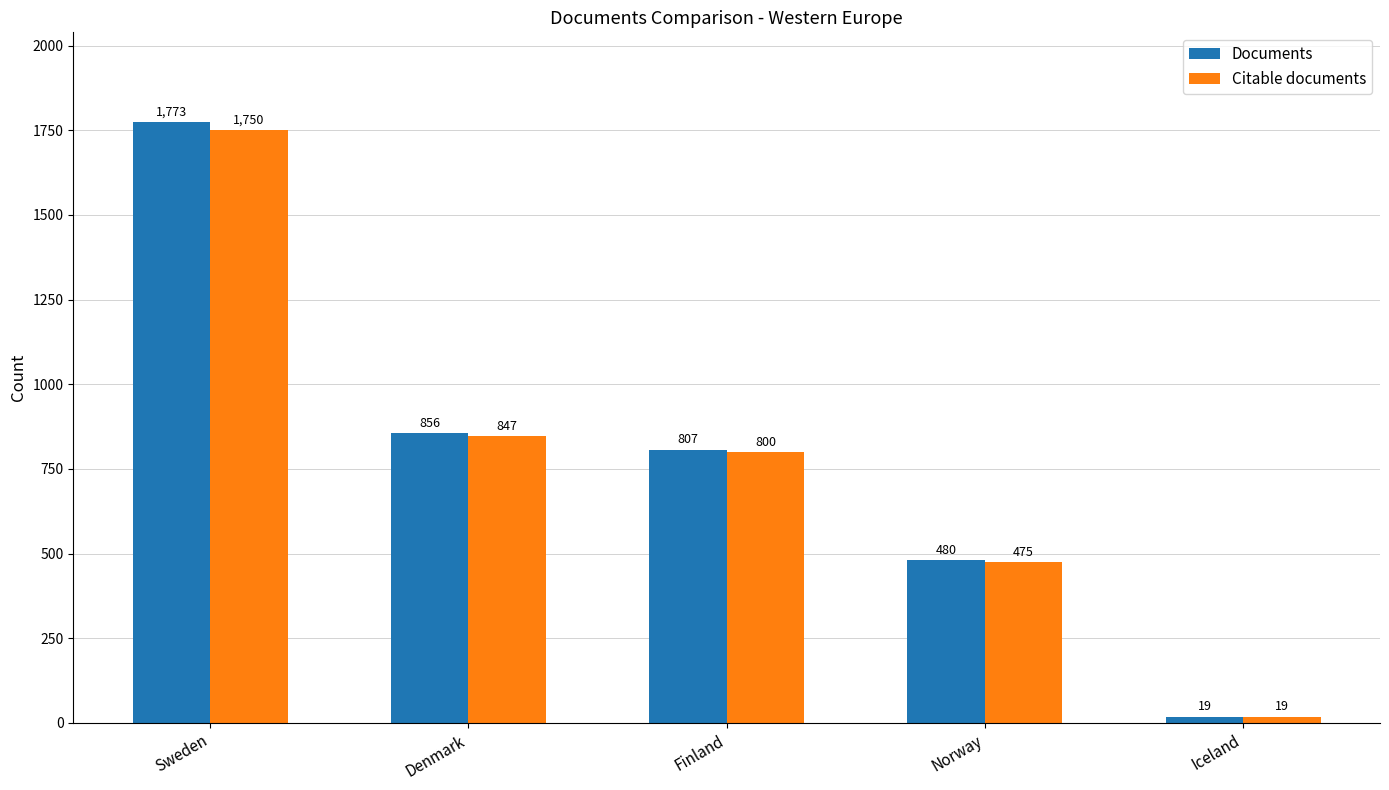

How many series are shown in this chart?

2